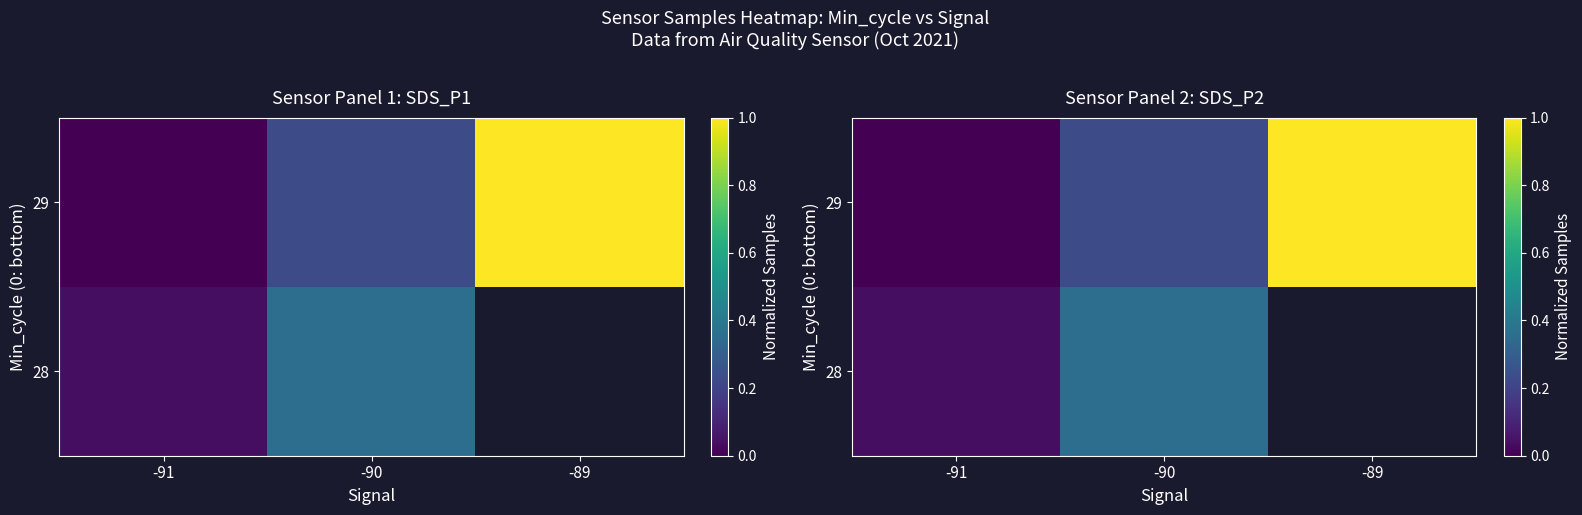

What is the highest value of the 28 series?

0.4